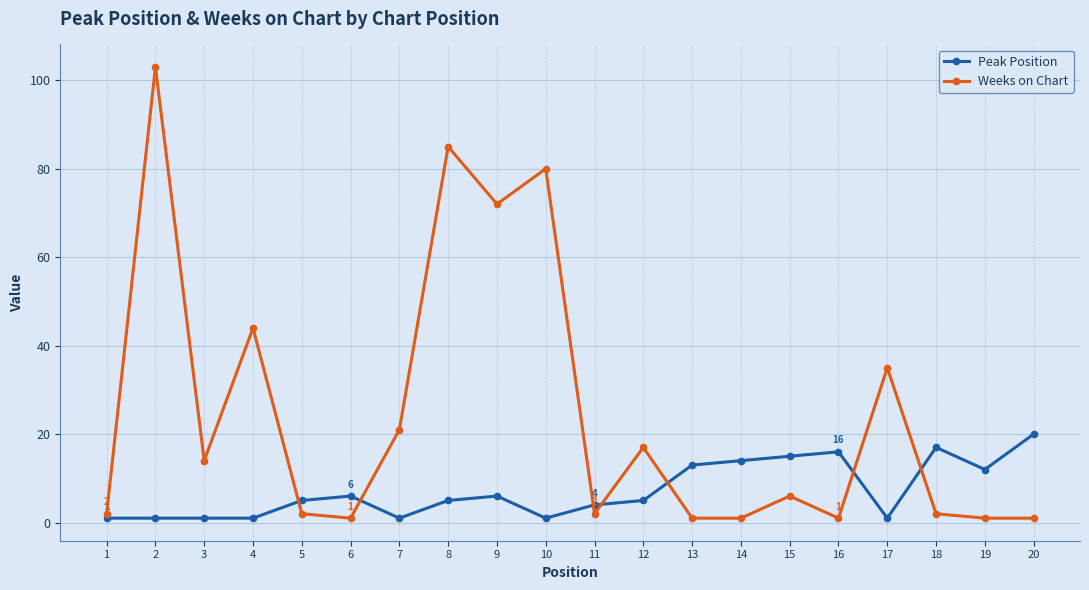

Rank the series by their average value, from highest to lowest.

Weeks on Chart, Peak Position